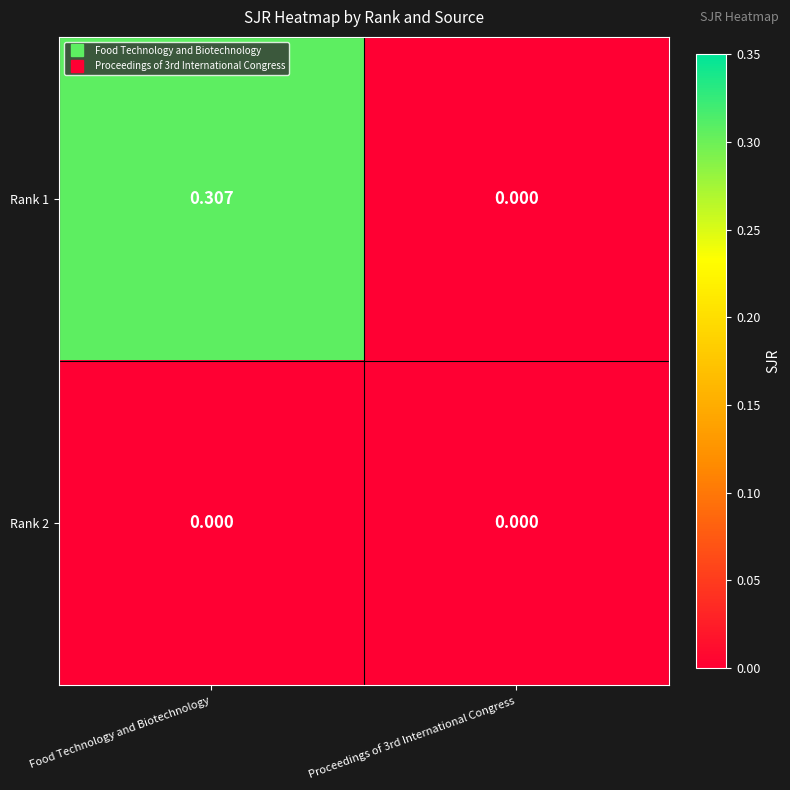

Rank the series by their maximum value, from highest to lowest.

Rank 1, Rank 2